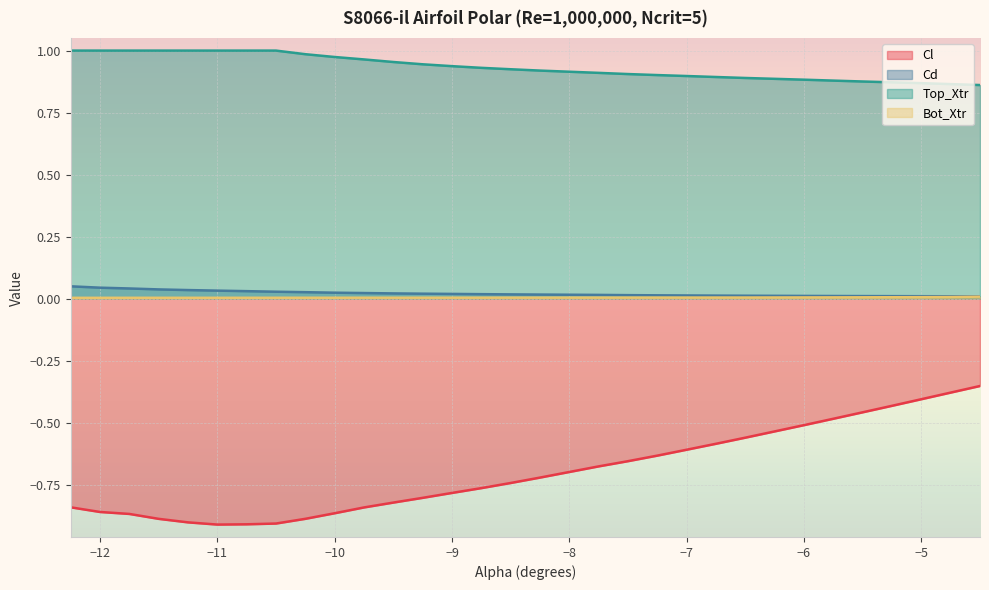

Count the number of data series in this chart.

4